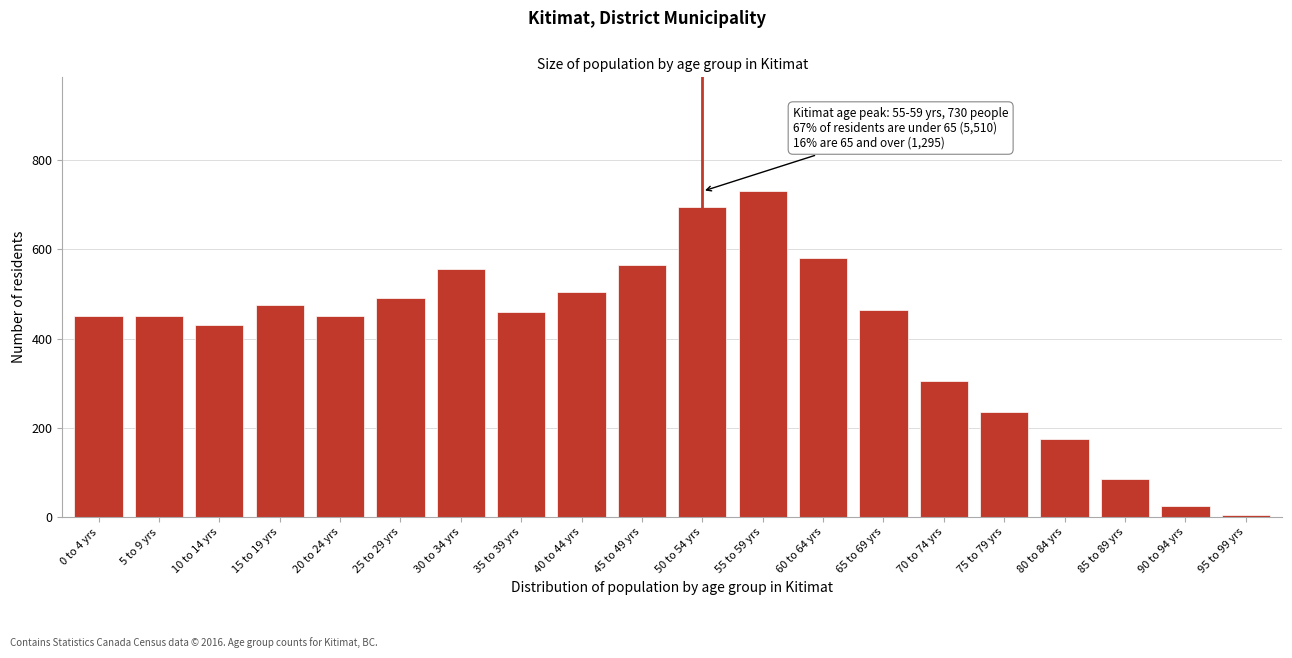

Reading left to right, transcribe all the data shown in this chart.

450	450	430	475	450	490	555	460	505	565	695	730	580	465	305	235	175	85	25	5